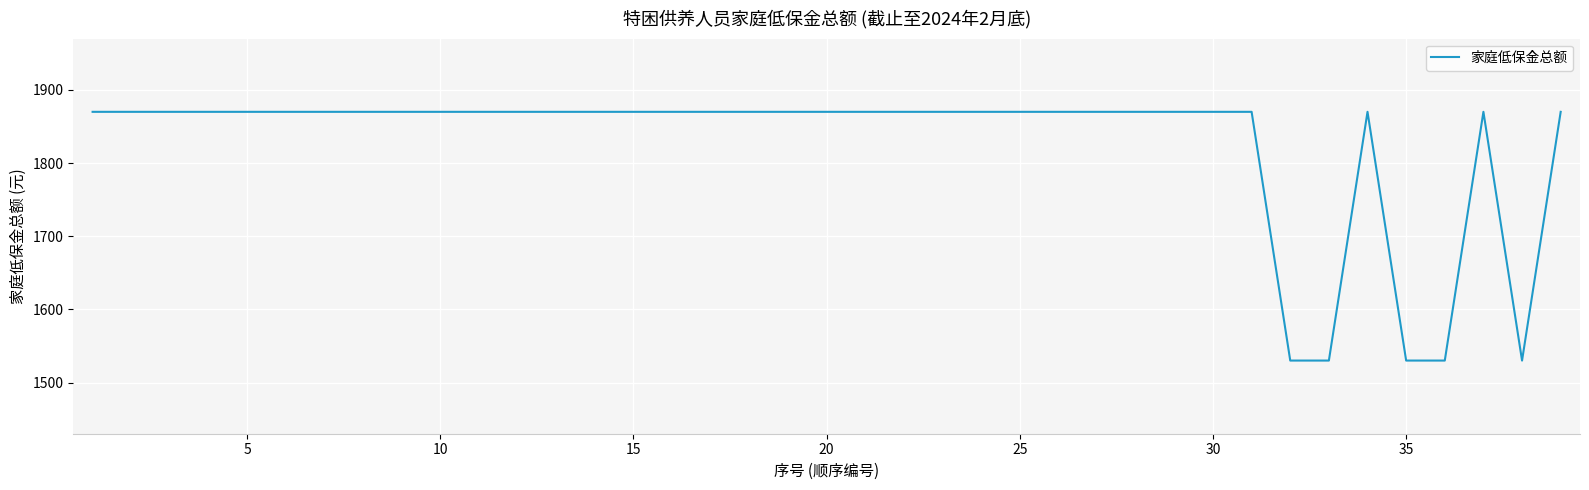

Reading left to right, what are all the values shown in this chart?

1870	1870	1870	1870	1870	1870	1870	1870	1870	1870	1870	1870	1870	1870	1870	1870	1870	1870	1870	1870	1870	1870	1870	1870	1870	1870	1870	1870	1870	1870	1870	1530	1530	1870	1530	1530	1870	1530	1870